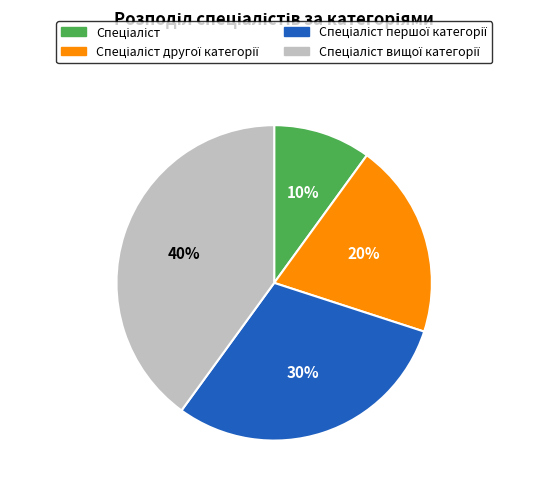

Count the number of slices in the pie.

4